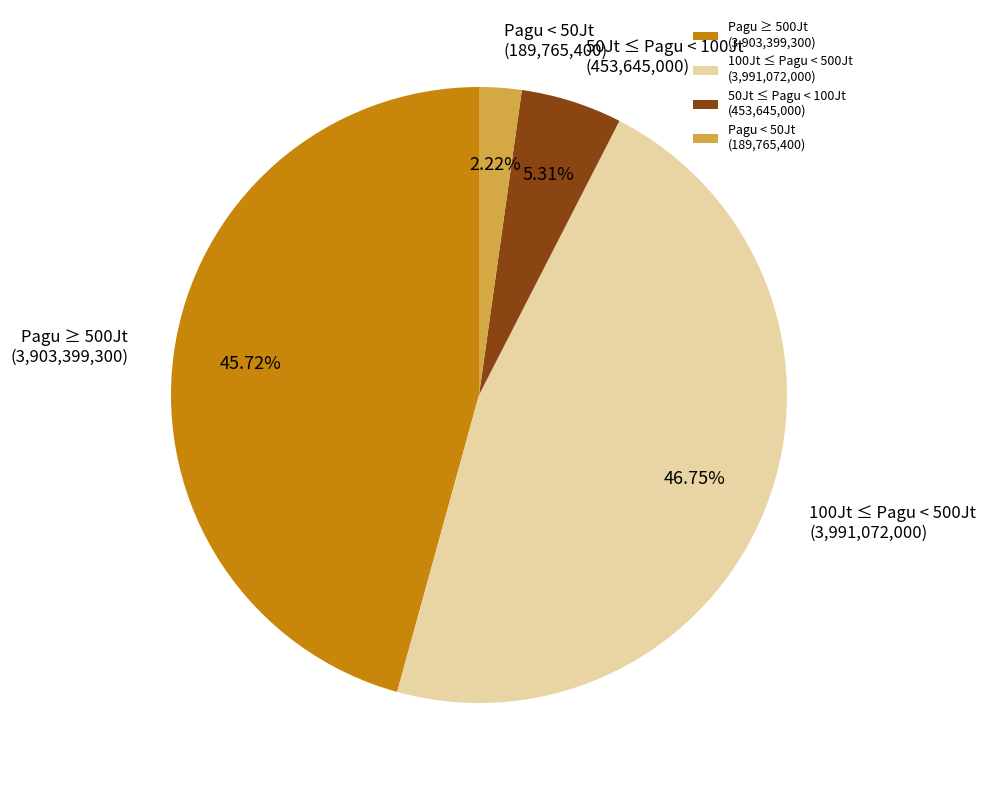

What is the ratio of the value at 50Jt ≤ Pagu < 100Jt (453,645,000) to the value at Pagu < 50Jt (189,765,400)?

2.4